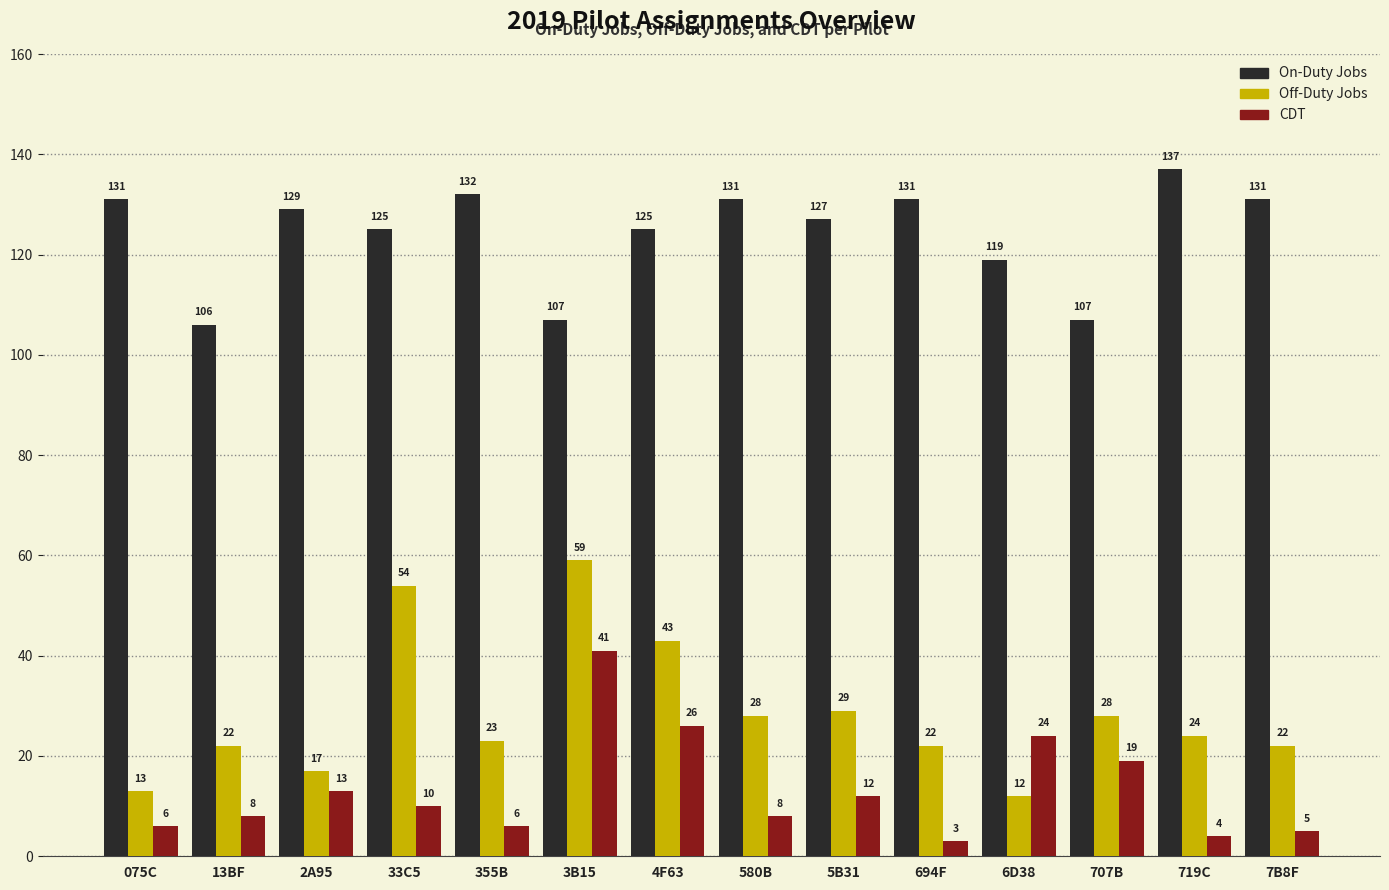

How many data points does each series have?

14